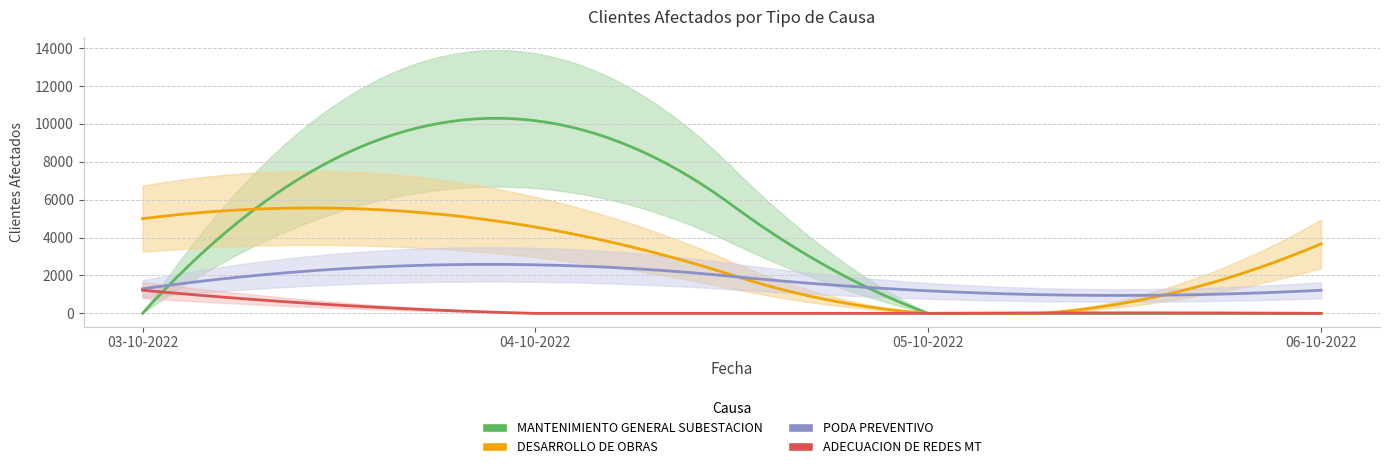

What is the label of the 11th point from the left?

04-10-2022